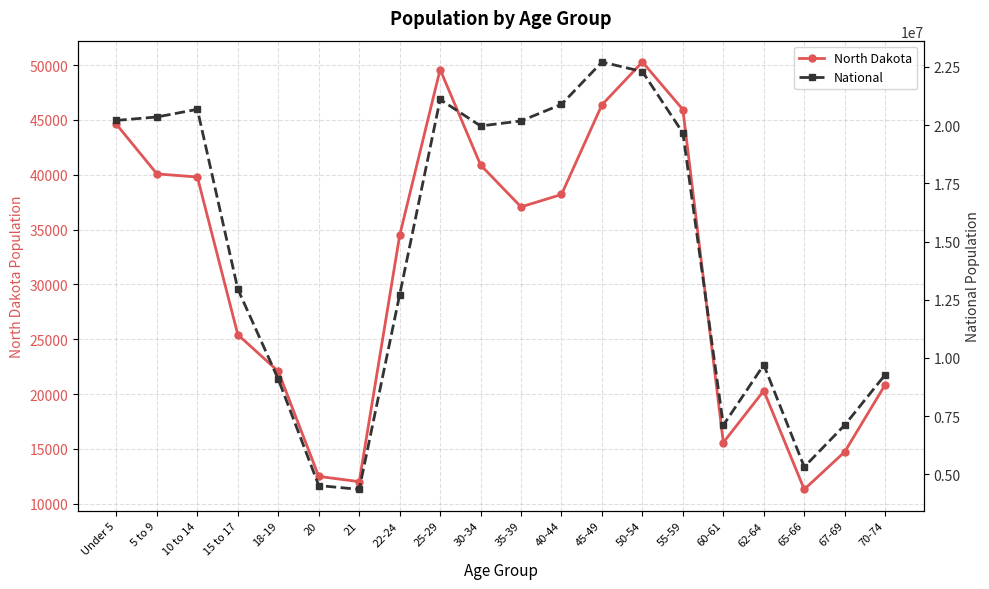

What is the sum of all North Dakota values?

621987